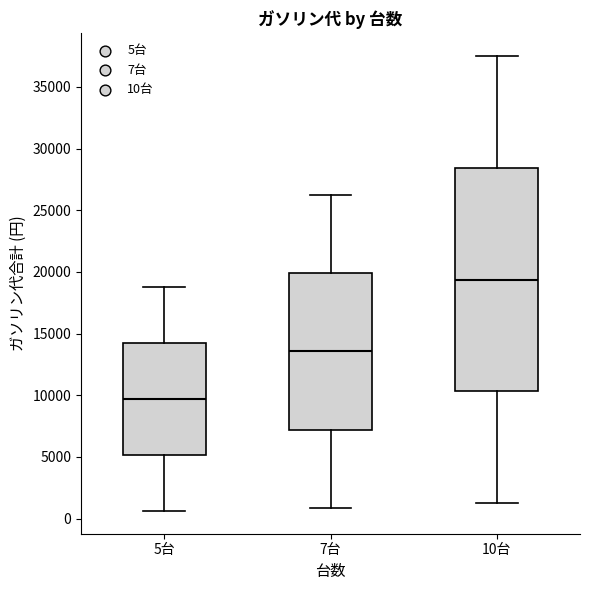

Comparing the boxes themselves (not the whiskers), which one is the tallest?

10台